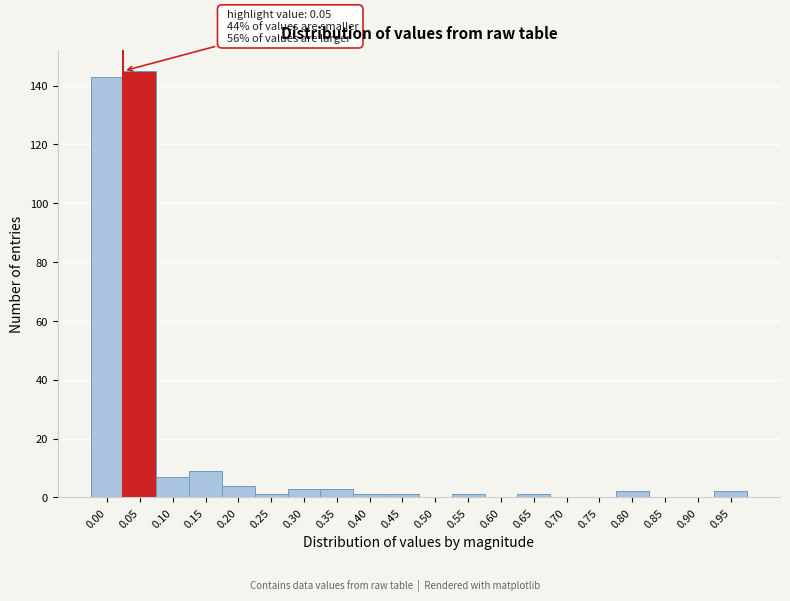

Reading left to right, extract all data points from this chart.

0.00=143	0.05=145	0.10=7	0.15=9	0.20=4	0.25=1	0.30=3	0.35=3	0.40=1	0.45=1	0.50=0	0.55=1	0.60=0	0.65=1	0.70=0	0.75=0	0.80=2	0.85=0	0.90=0	0.95=2